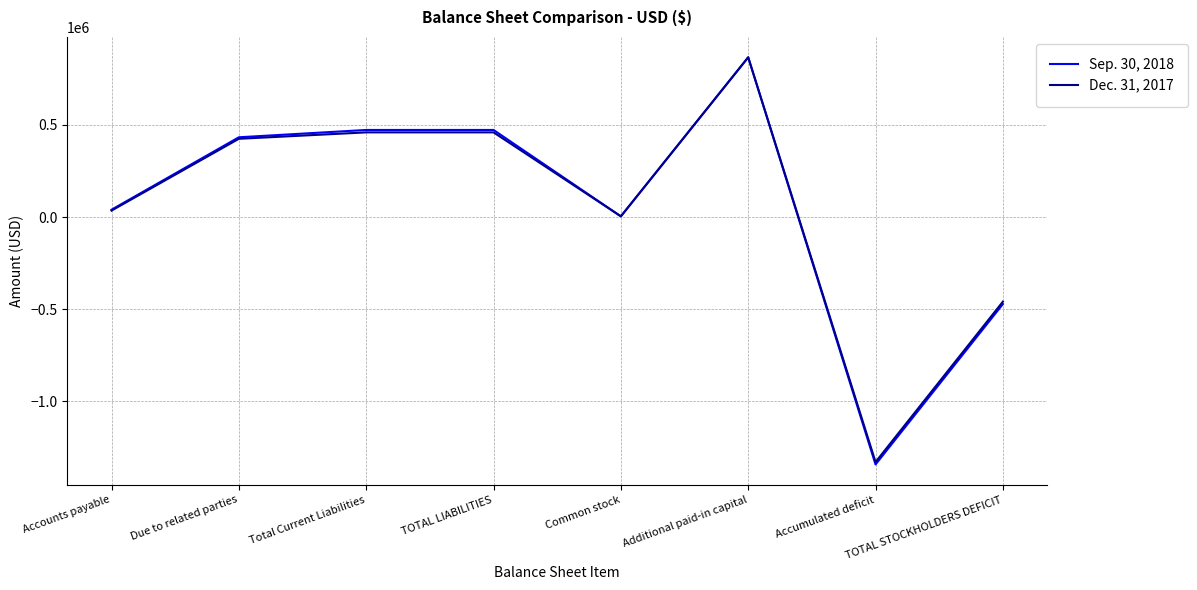

What is the sum of the Dec. 31, 2017 values at Additional paid-in capital and Total Current Liabilities?

1327118